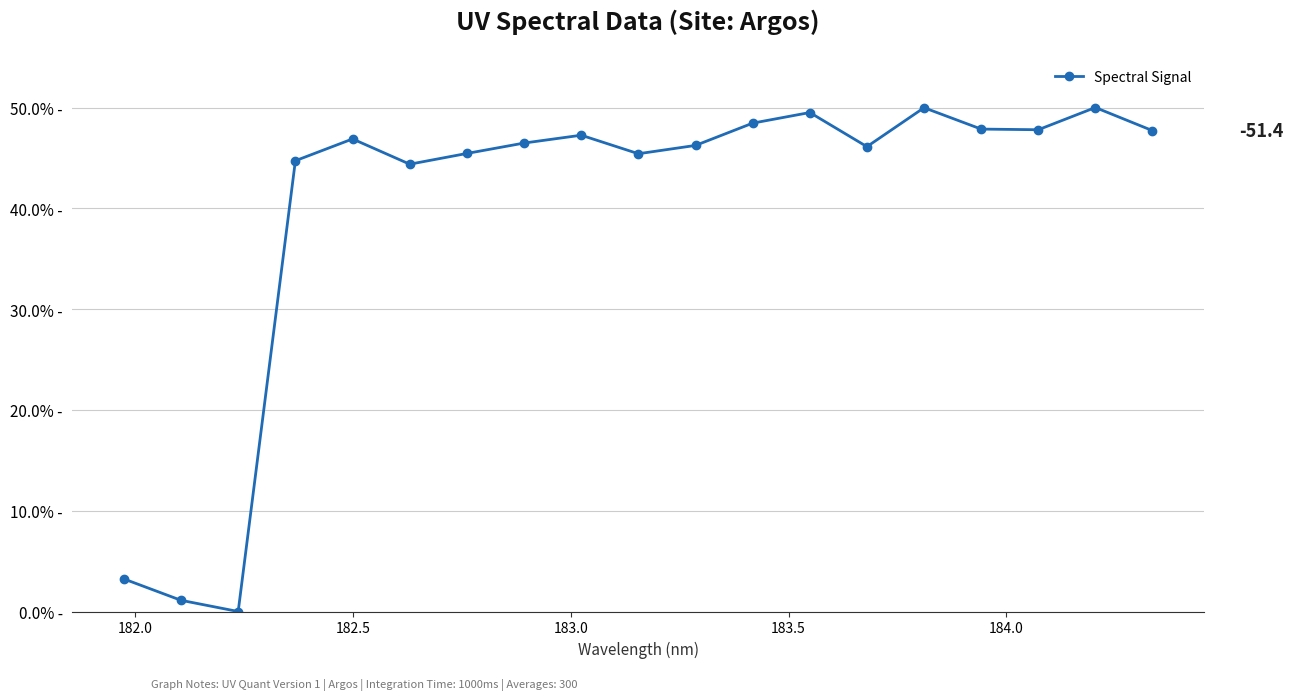

Reading left to right, what are all the values shown in this chart?

0.0	0.0	0.0	0.4	0.5	0.4	0.5	0.5	0.5	0.5	0.5	0.5	0.5	0.5	0.5	0.5	0.5	0.5	0.5